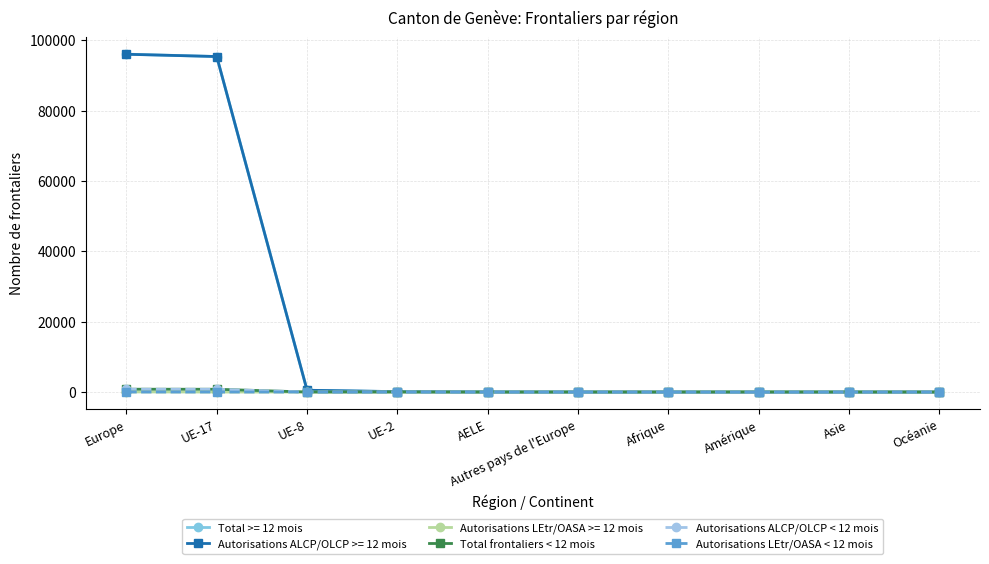

What are all the series names shown in the legend?

Total >= 12 mois, Autorisations ALCP/OLCP >= 12 mois, Autorisations LEtr/OASA >= 12 mois, Total frontaliers < 12 mois, Autorisations ALCP/OLCP < 12 mois, Autorisations LEtr/OASA < 12 mois